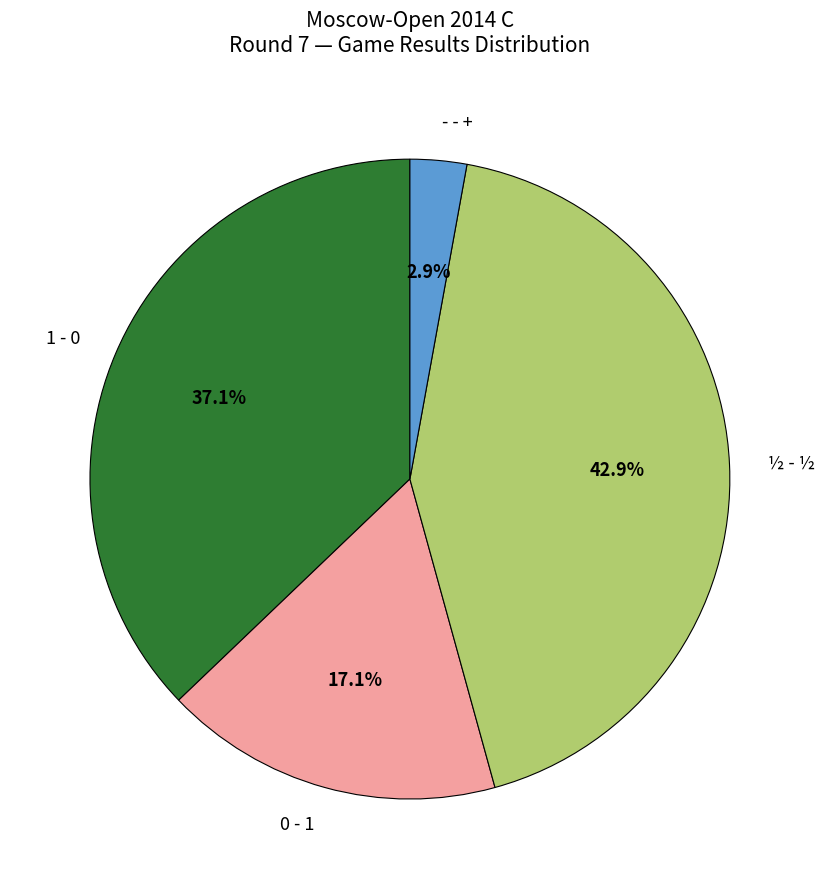

To the nearest percent, what percentage of the pie is 1 - 0?

37%